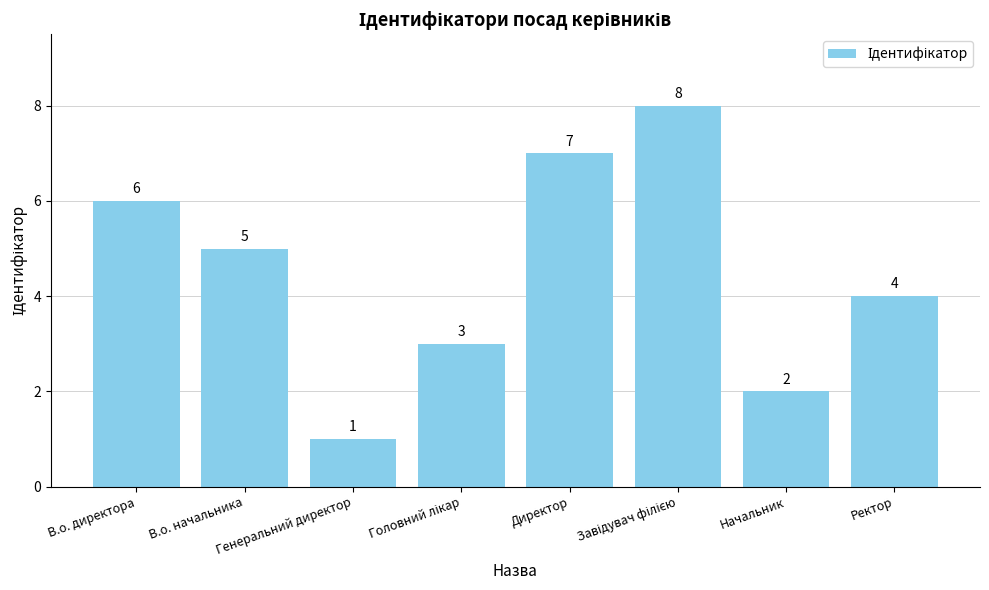

What is the value of the 6th bar from the left?

8